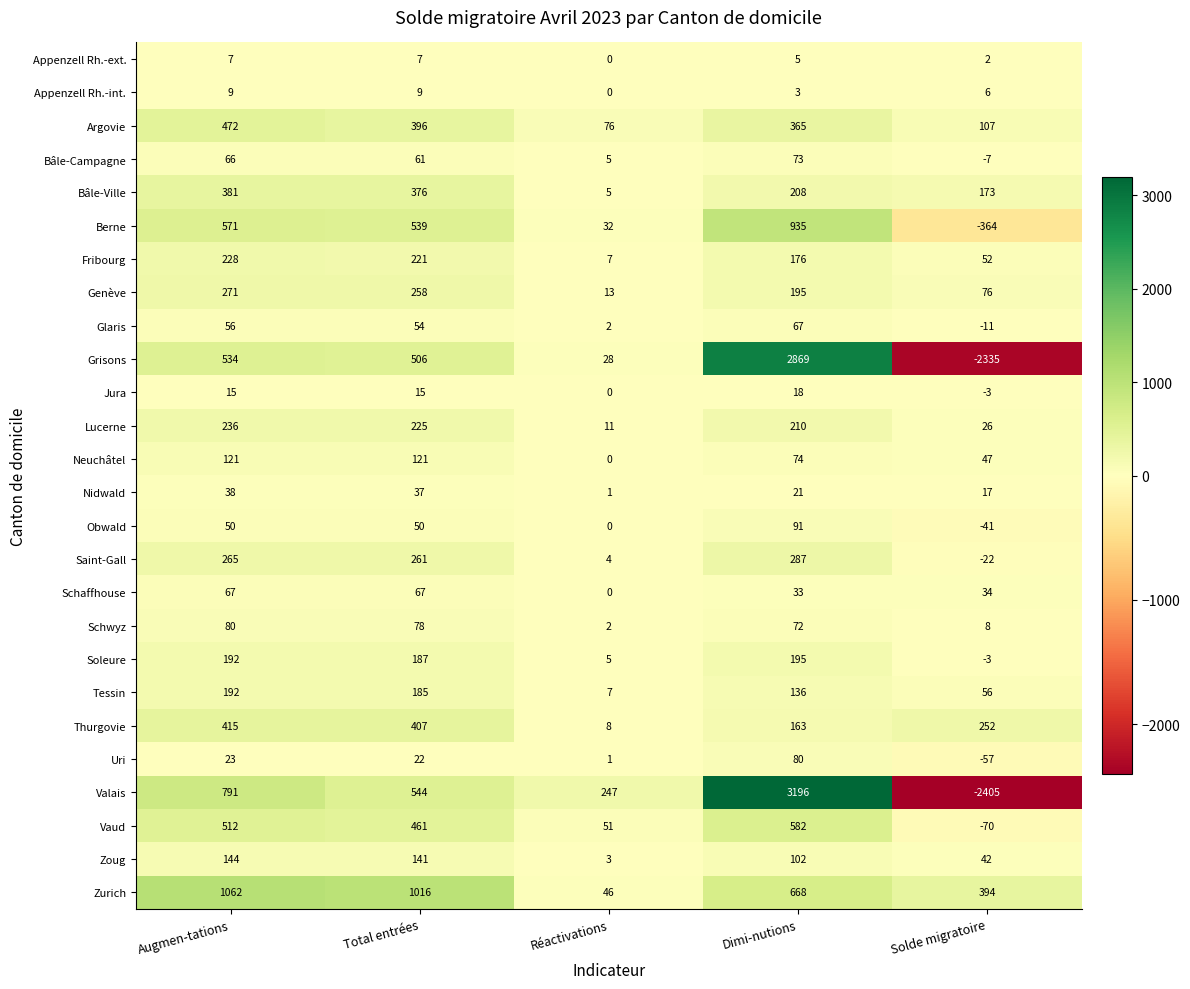

At which category is the sum across all series the highest?

Dimi-nutions